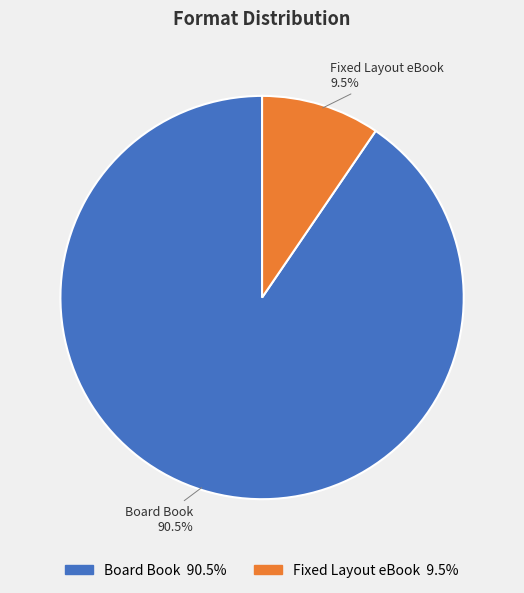

Which category accounts for the majority?

Board Book